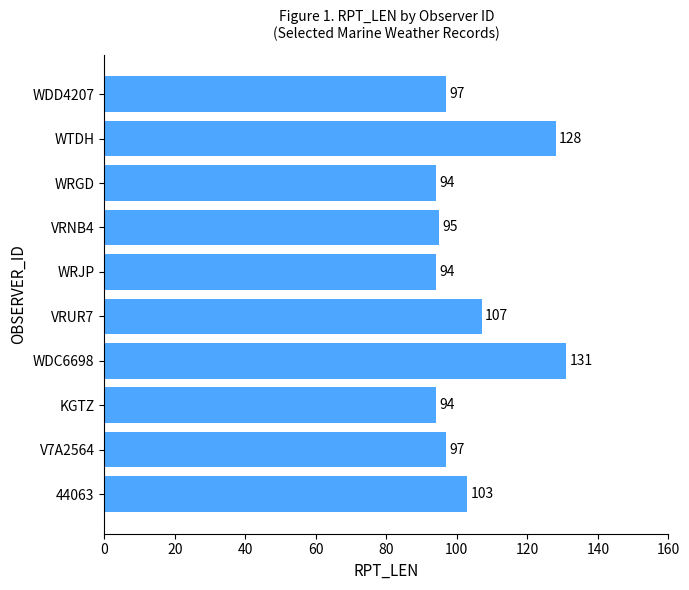

Which has a higher value, WTDH or WDC6698?

WDC6698